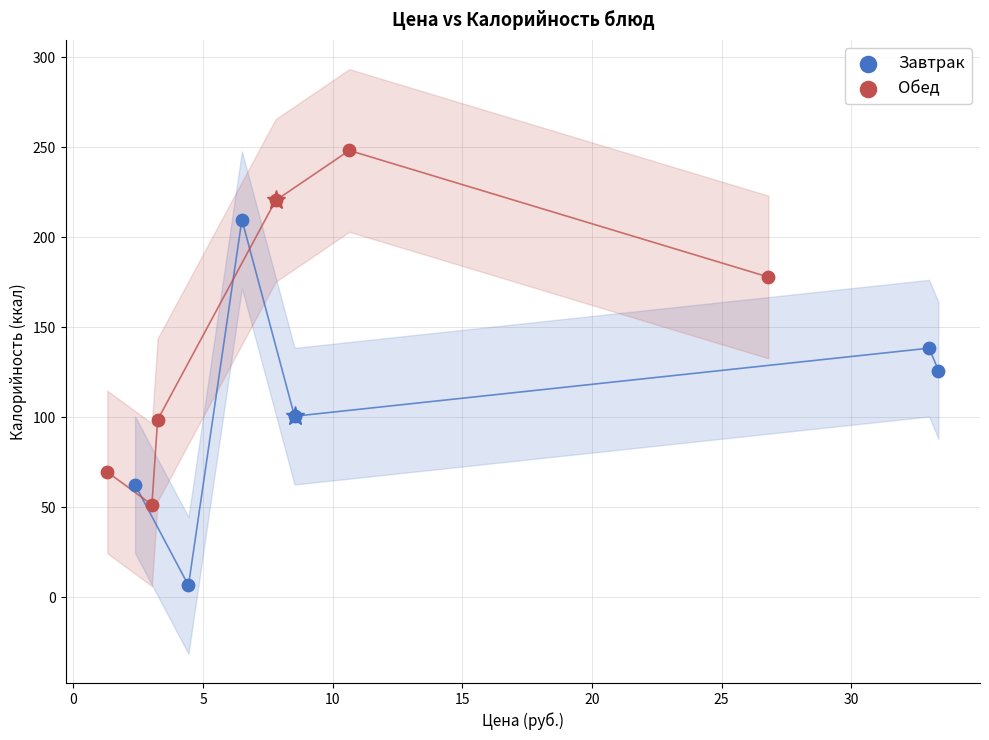

Which series contains the lowest Y value?

Завтрак